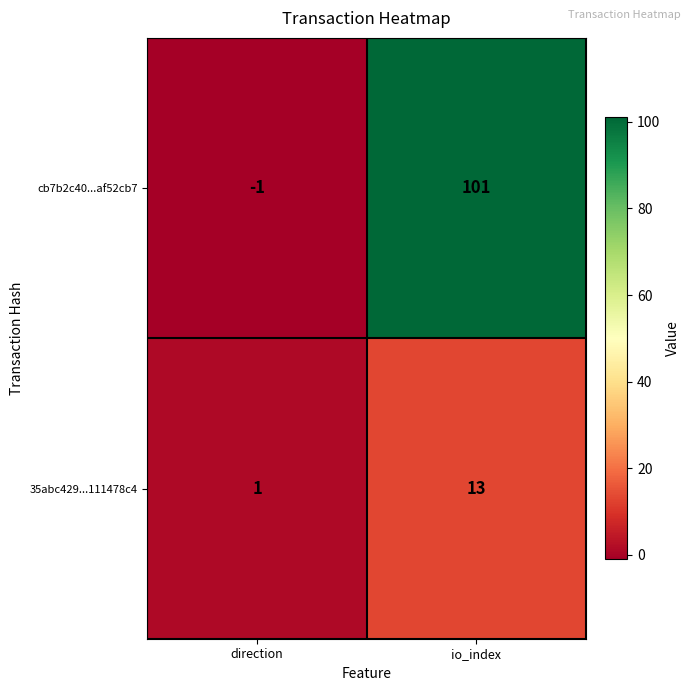

What is the sum of the cb7b2c40...af52cb7 values at io_index and direction?

100